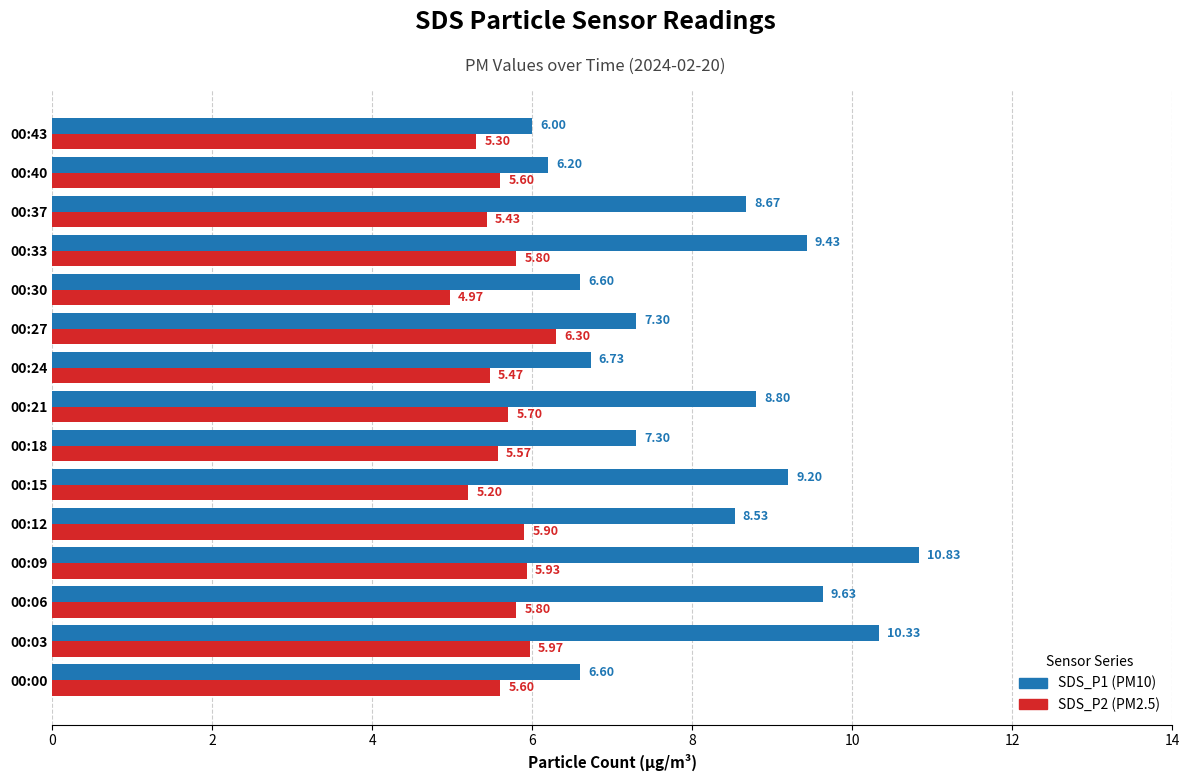

What is the spread (max minus min) of values at 00:15?

4.0